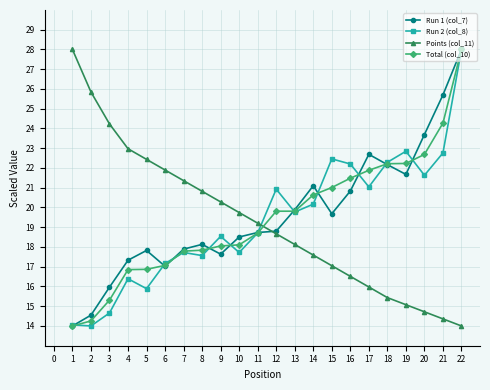

At which category does Run 2 (col_8) reach its first local peak?

4